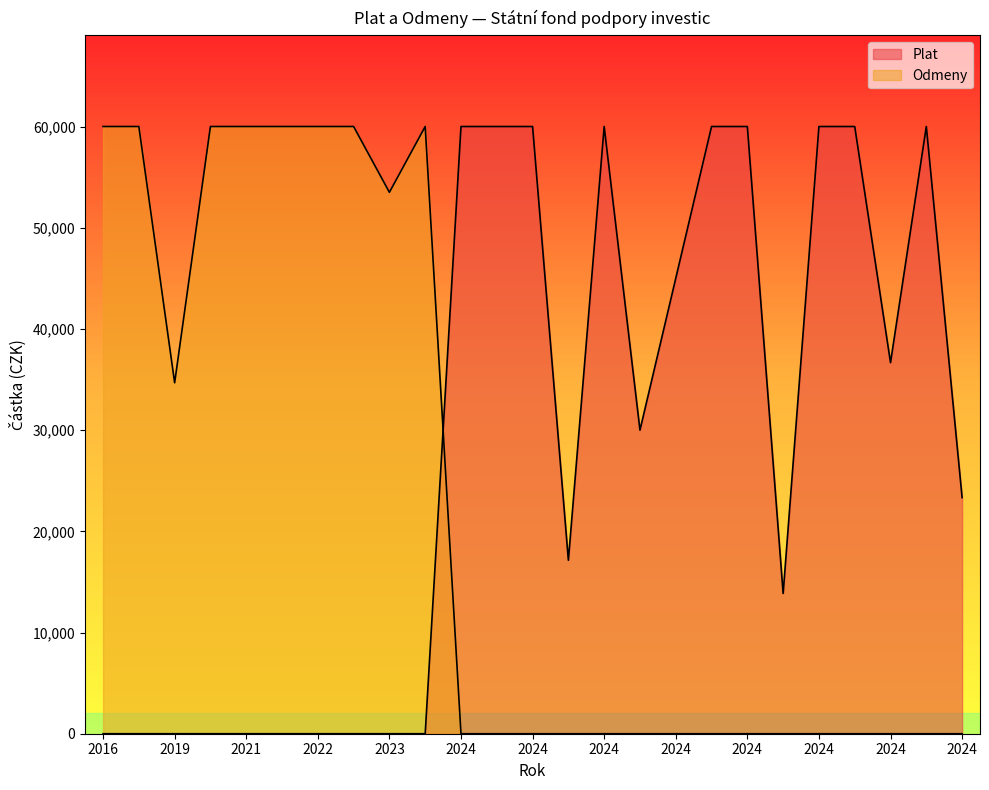

How many lines are shown in the chart?

2